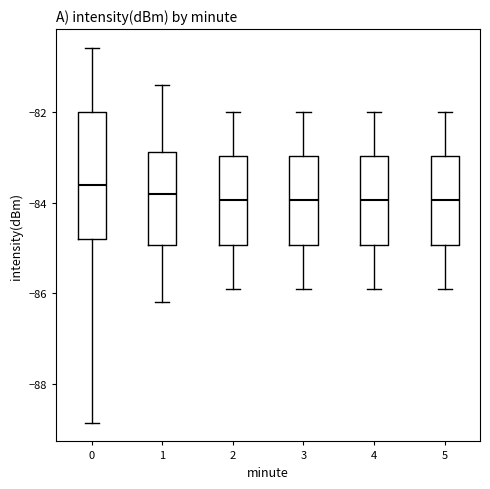

Which box is the tallest, from its lower edge to its upper edge?

0